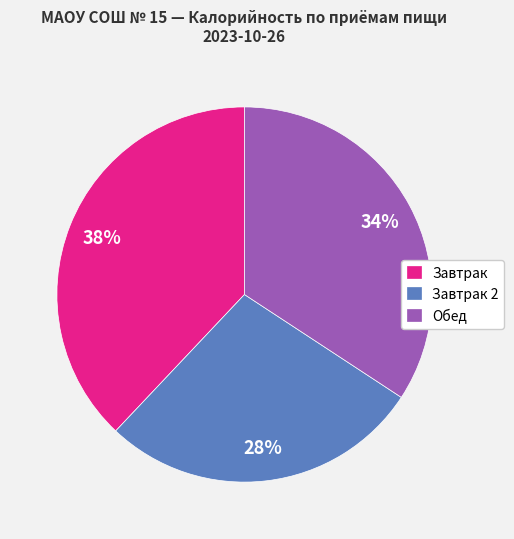

The Завтрак 2 slice represents 40% of the pie. True or false?

False